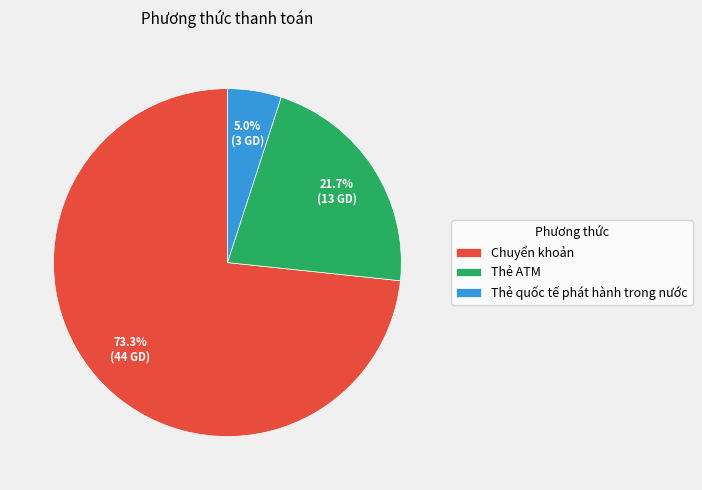

What is the largest slice in the pie chart?

Chuyển khoản